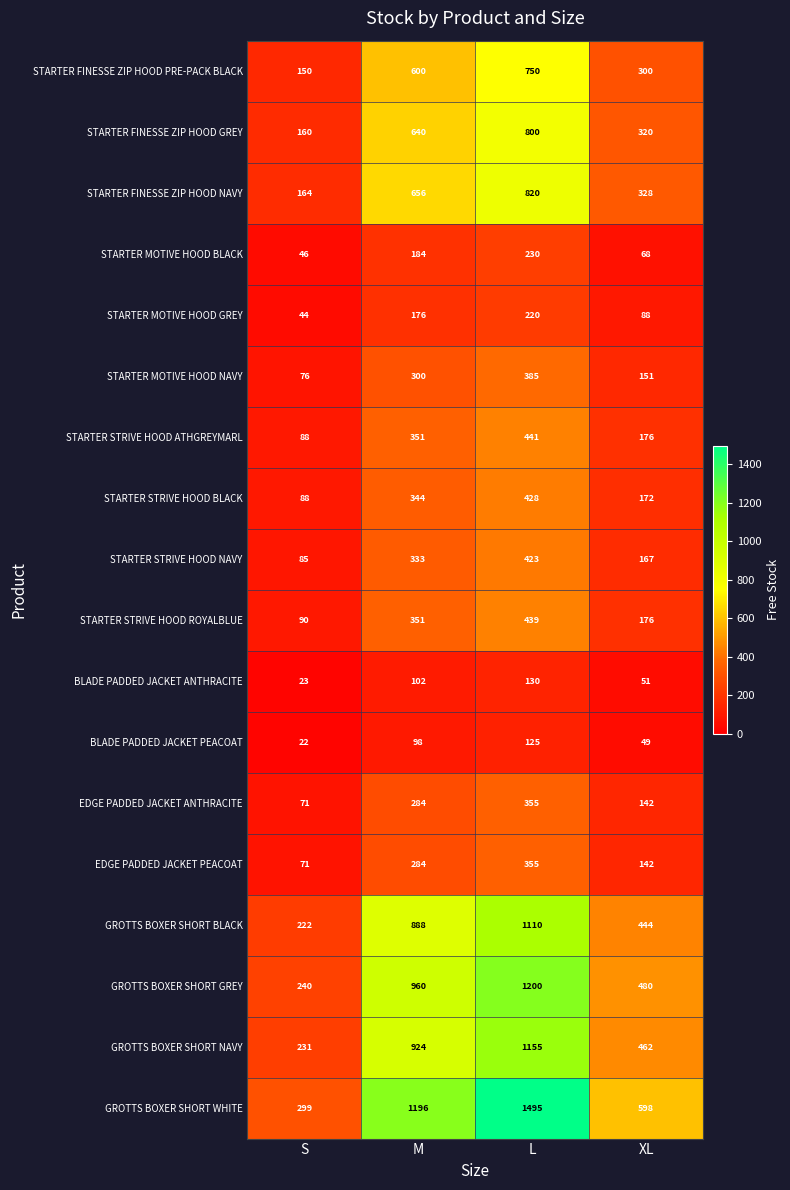

What is the maximum value for STARTER FINESSE ZIP HOOD GREY?

800